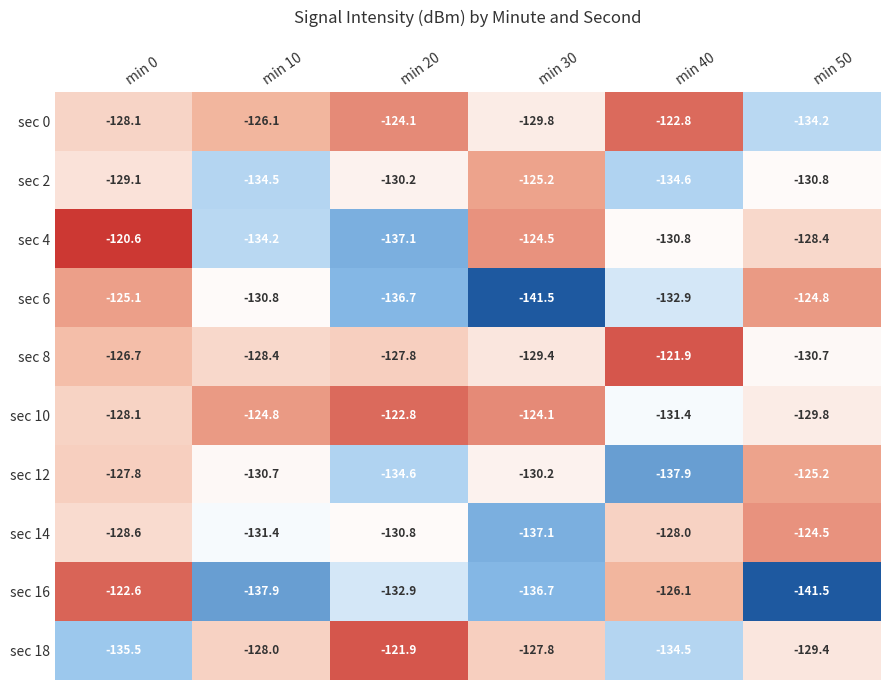

True or false: sec 10 has a value of -218.0 at min 30.

False